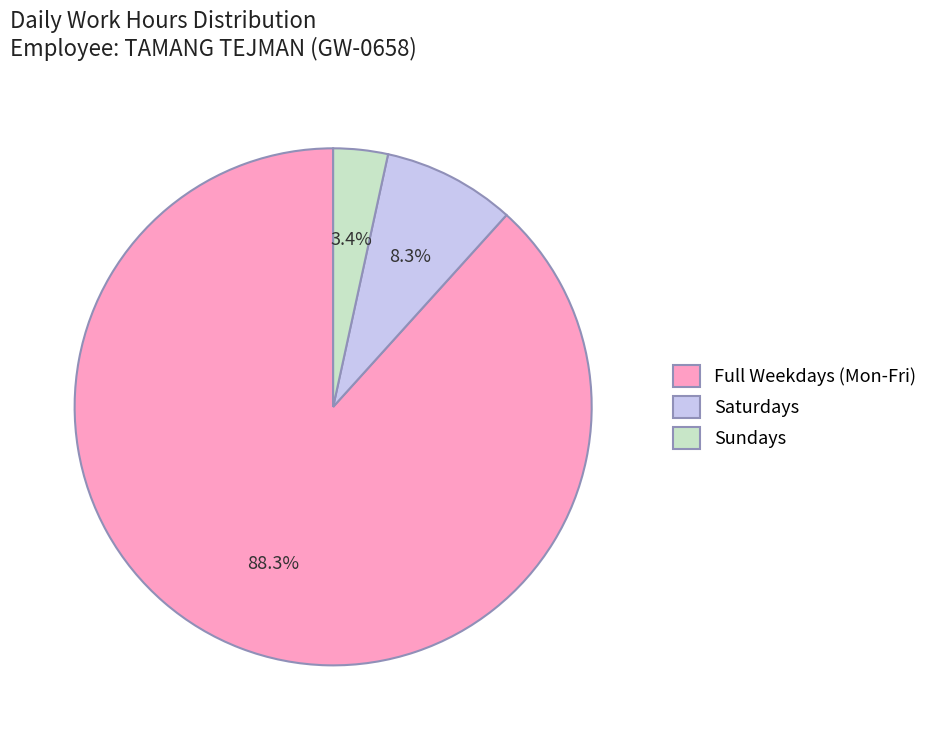

Which has a higher value, Saturdays or Full Weekdays (Mon-Fri)?

Full Weekdays (Mon-Fri)